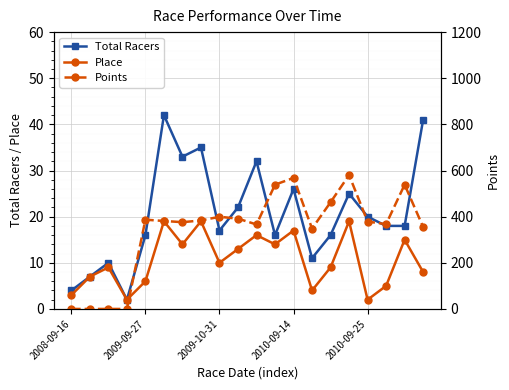

Reading left to right, extract all data points from this chart.

Total Racers: 4.0	7.0	10.0	2.0	16.0	42.0	33.0	35.0	17.0	22.0	32.0	16.0	26.0	11.0	16.0	25.0	20.0	18.0	18.0	41.0
Place: 3.0	7.0	9.0	2.0	6.0	19.0	14.0	19.0	10.0	13.0	16.0	14.0	17.0	4.0	9.0	19.0	2.0	5.0	15.0	8.0
Points: 0.0	0.0	0.0	0.0	386.9	381.3	376.1	383.6	399.5	391.5	366.1	538.6	568.1	348.4	462.5	580.5	378.6	367.6	538.7	355.2